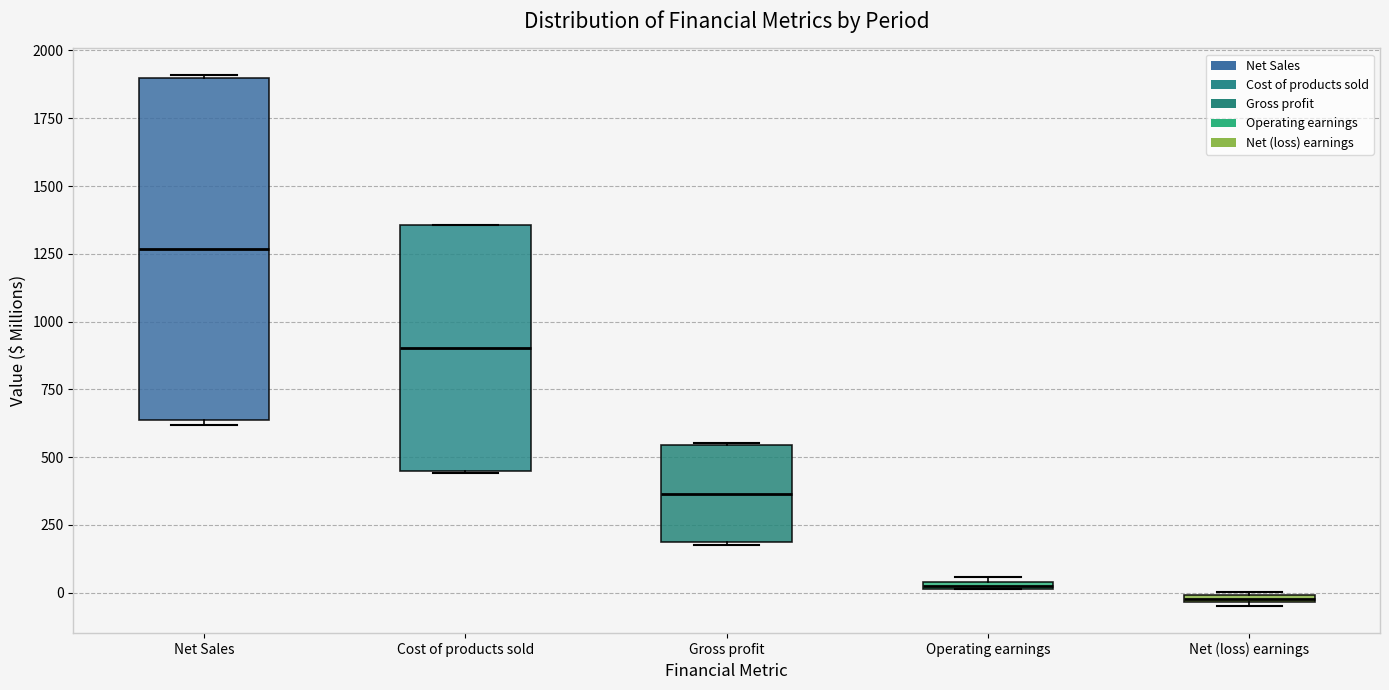

Comparing the boxes themselves (not the whiskers), which one is the tallest?

Net Sales